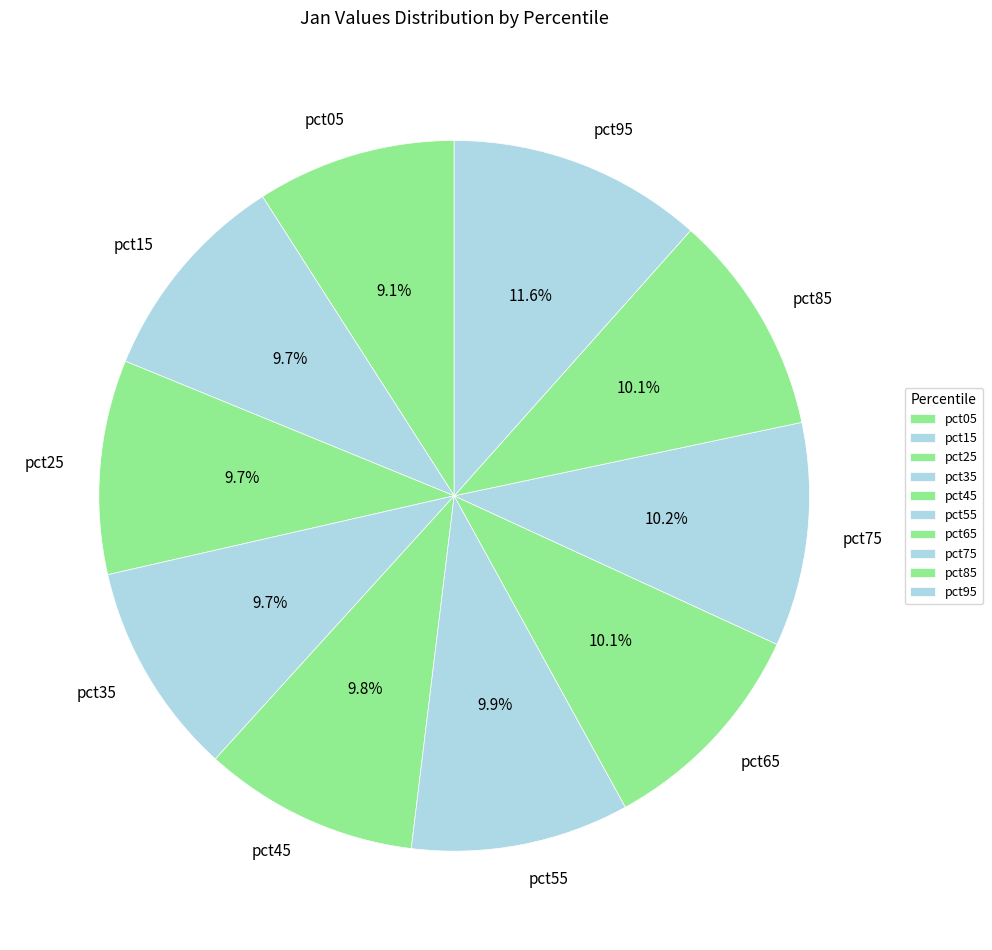

What is the largest slice in the pie chart?

pct95